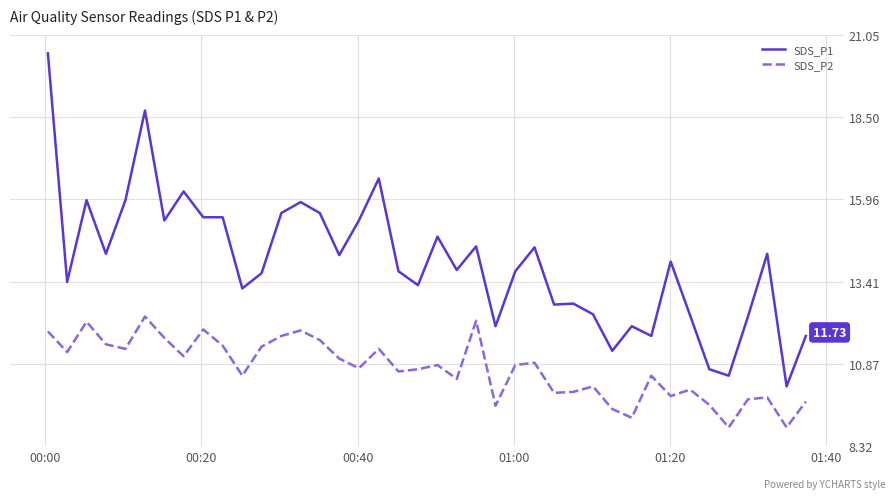

Which series has the widest spread of values?

SDS_P1